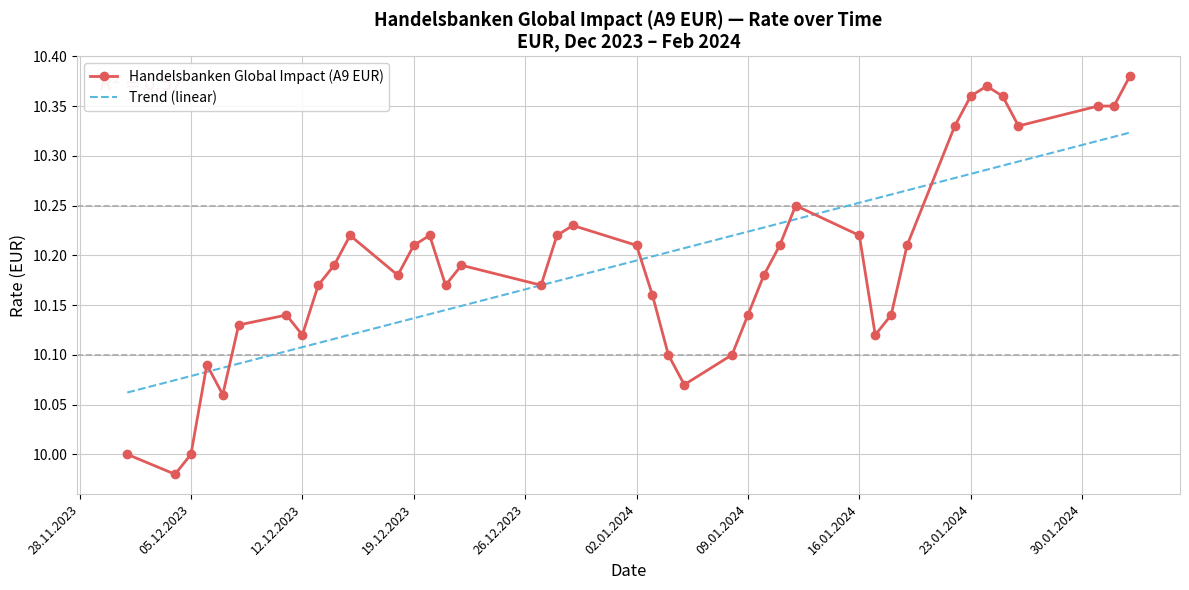

True or false: the data shows 10.2 at 29.12.2023.

True